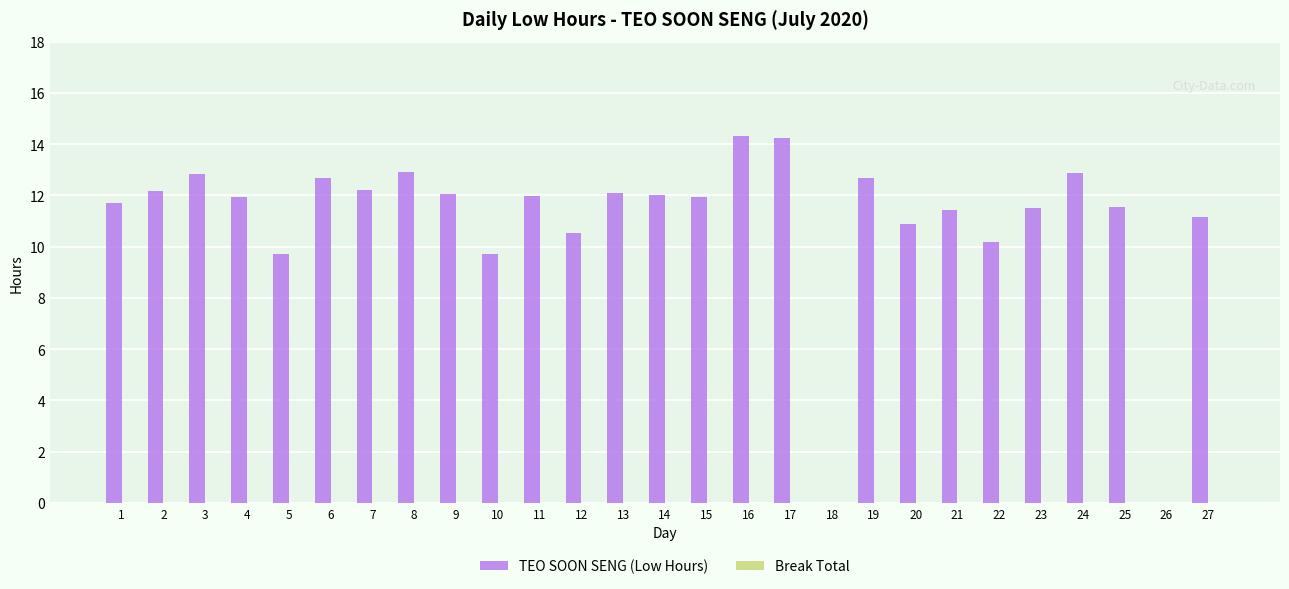

Are the bars grouped side by side (vs. stacked)?

No